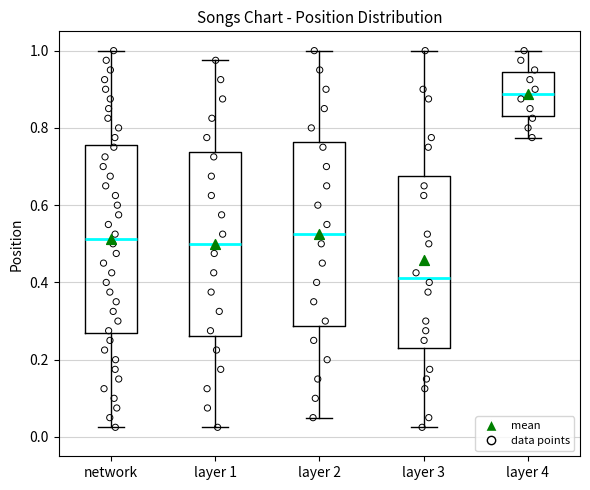

Where does the lower whisker of the box for layer 1 end on the y-axis? The values are not printed on the chart, so give them approximately, as read against the axis.

0.02